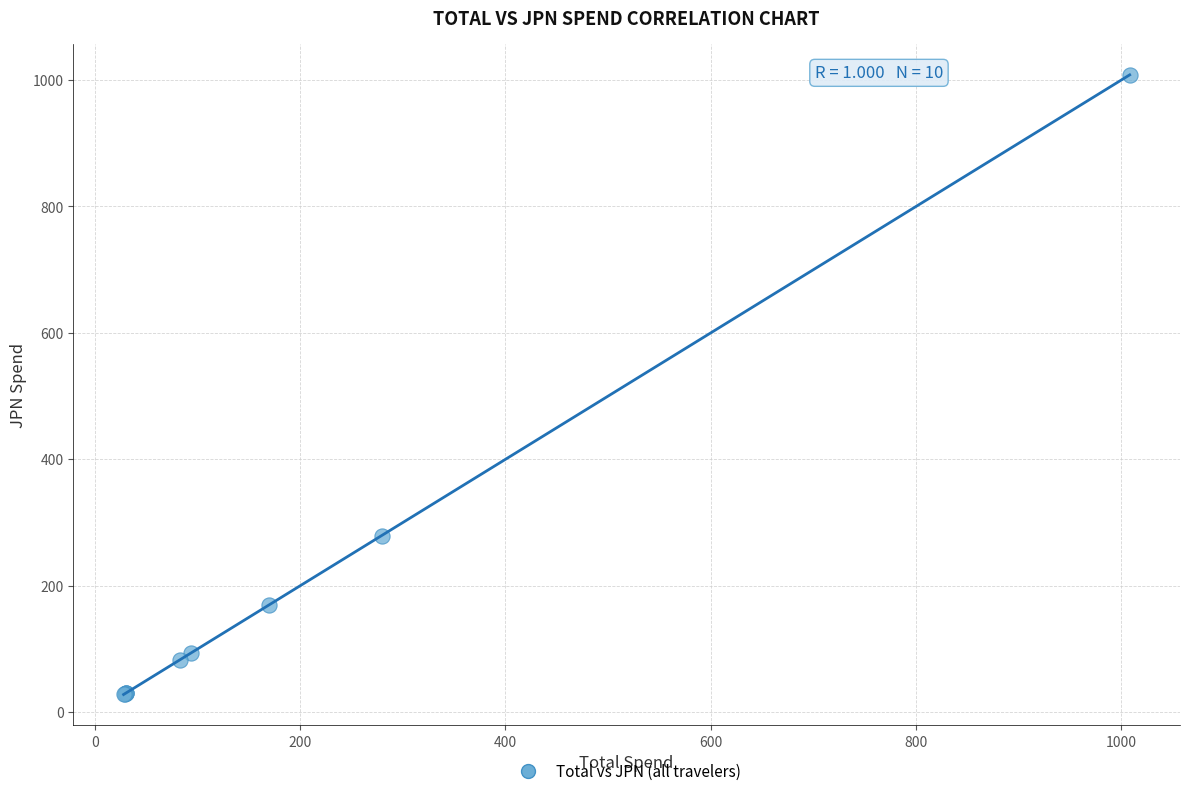

What Y value in the scatter plot is closest to 518?

279.5